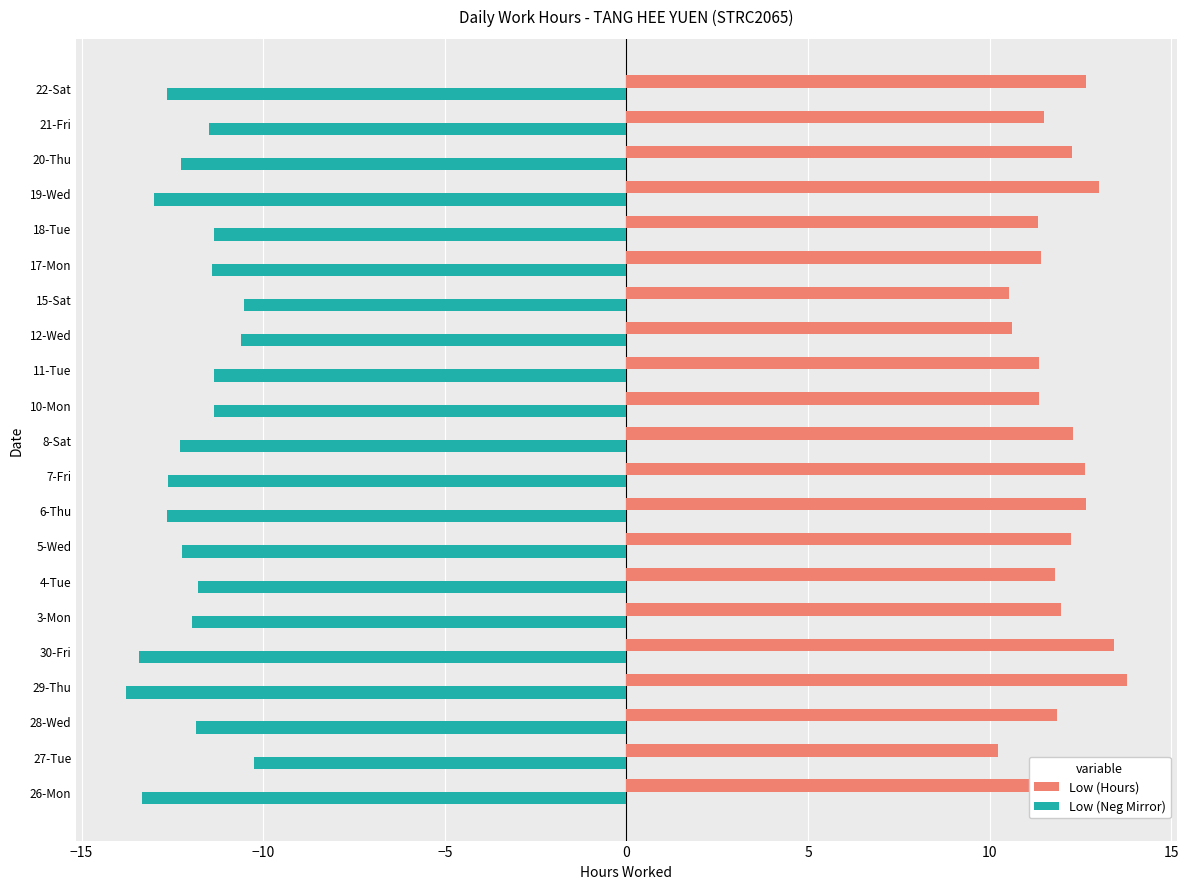

True or false: Low (Hours) has a value of 11.4 at 11-Tue.

True